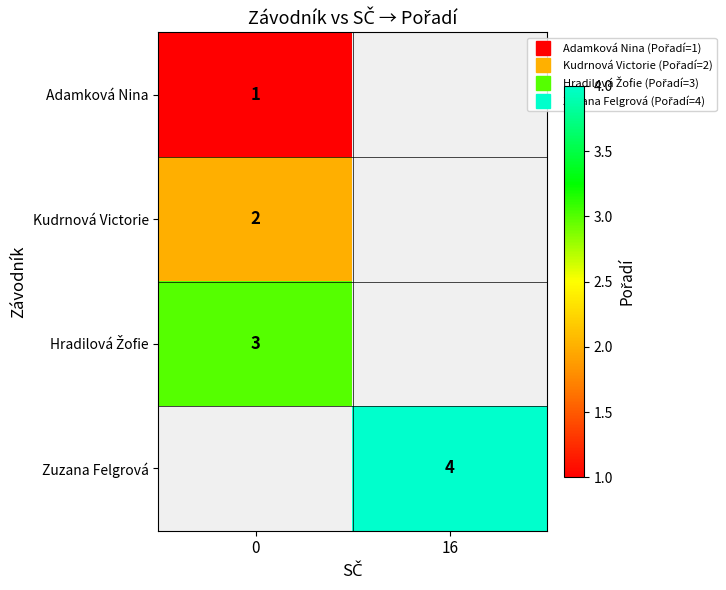

Rank the series by their average value, from lowest to highest.

row_0, row_1, row_2, row_3